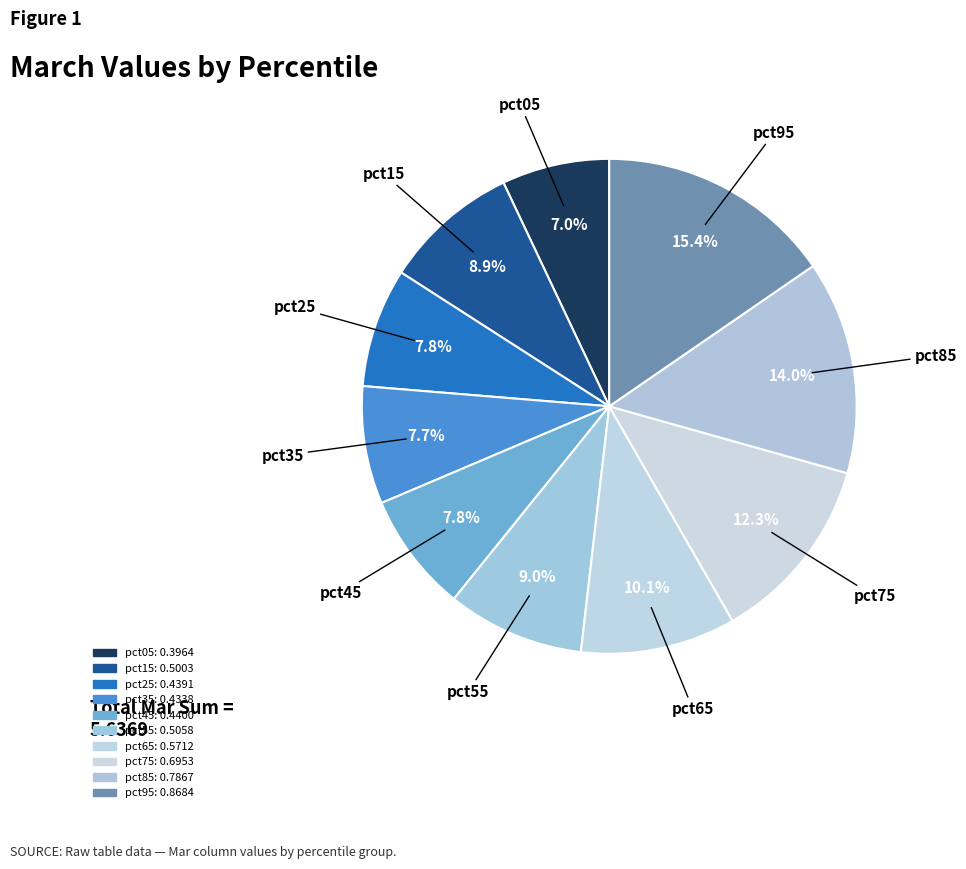

Does pct35 account for over 50% of the chart?

No